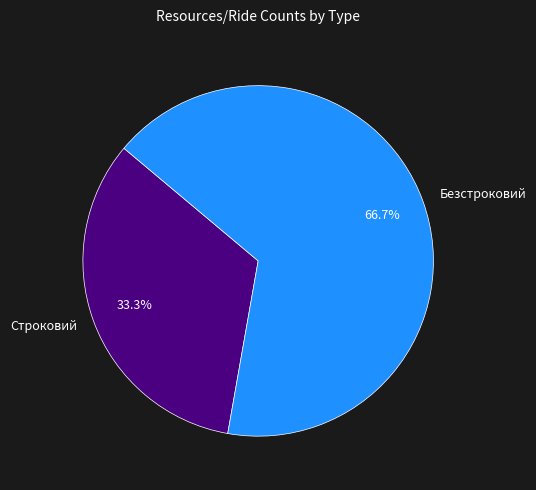

How many segments does this pie chart have?

2